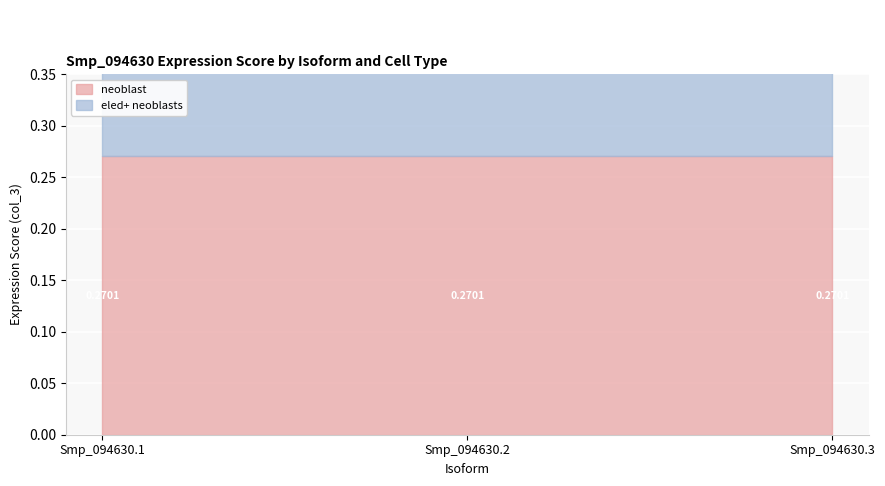

List the series in order of their peak value, highest first.

eled+ neoblasts, neoblast